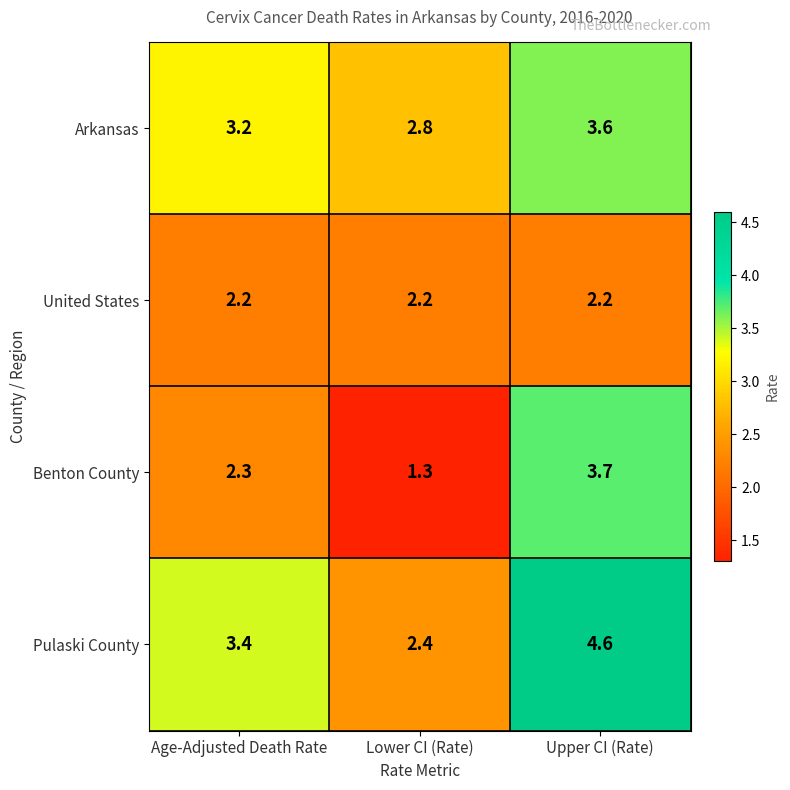

List the series in order of their overall mean, highest first.

Pulaski County, Arkansas, Benton County, United States